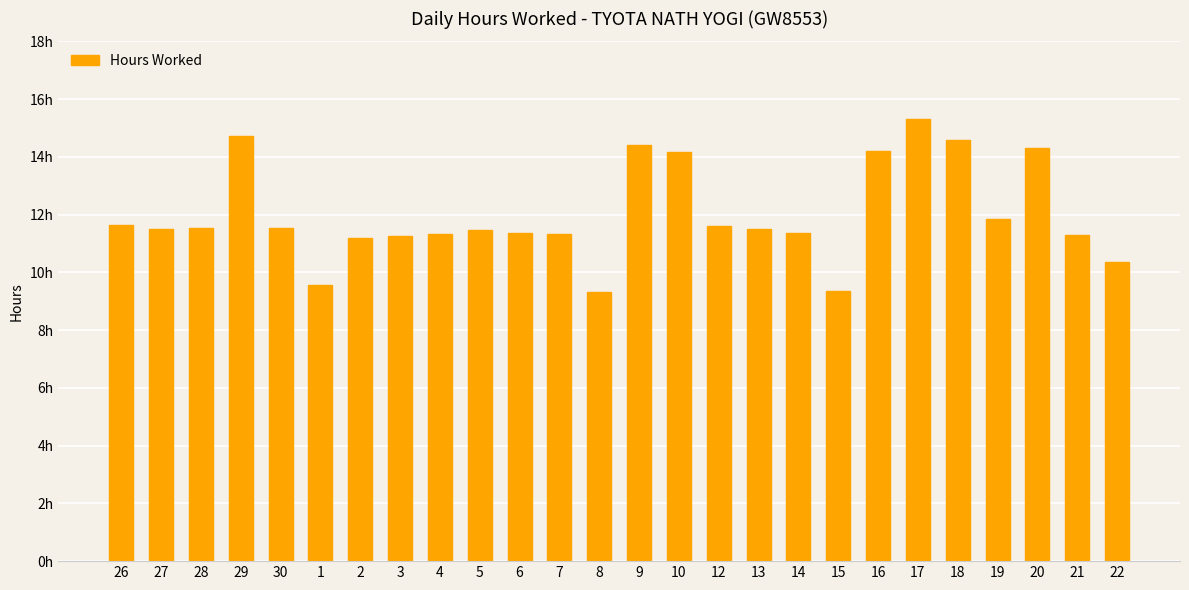

Does the chart contain any negative values?

No